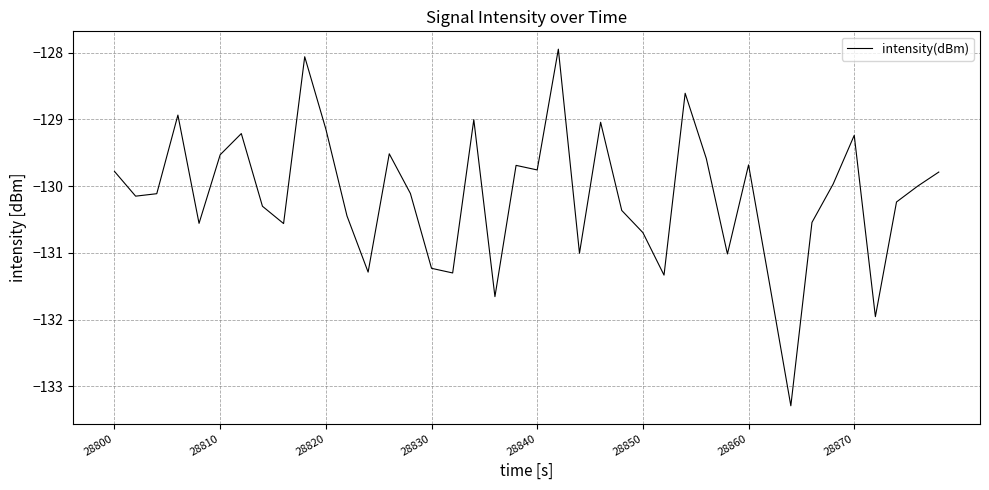

What is the average value?

-130.2